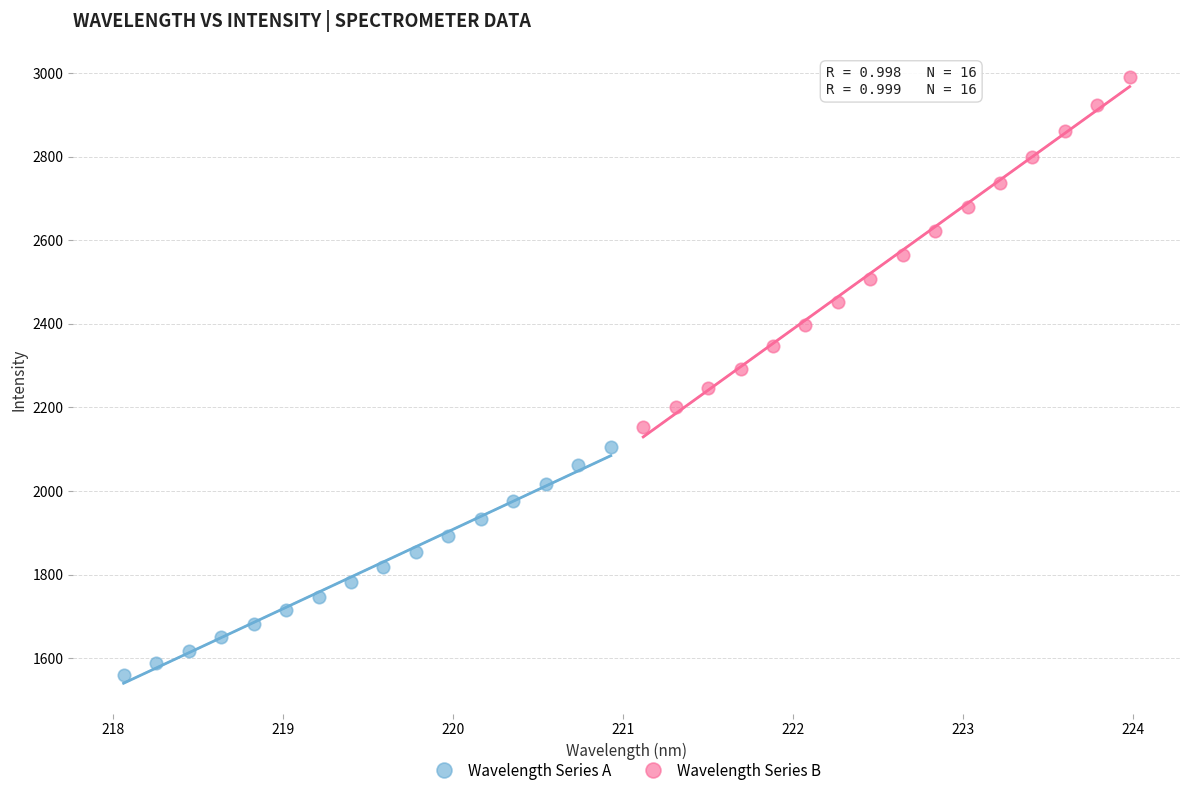

Which series reaches the maximum Y coordinate?

Wavelength Series B